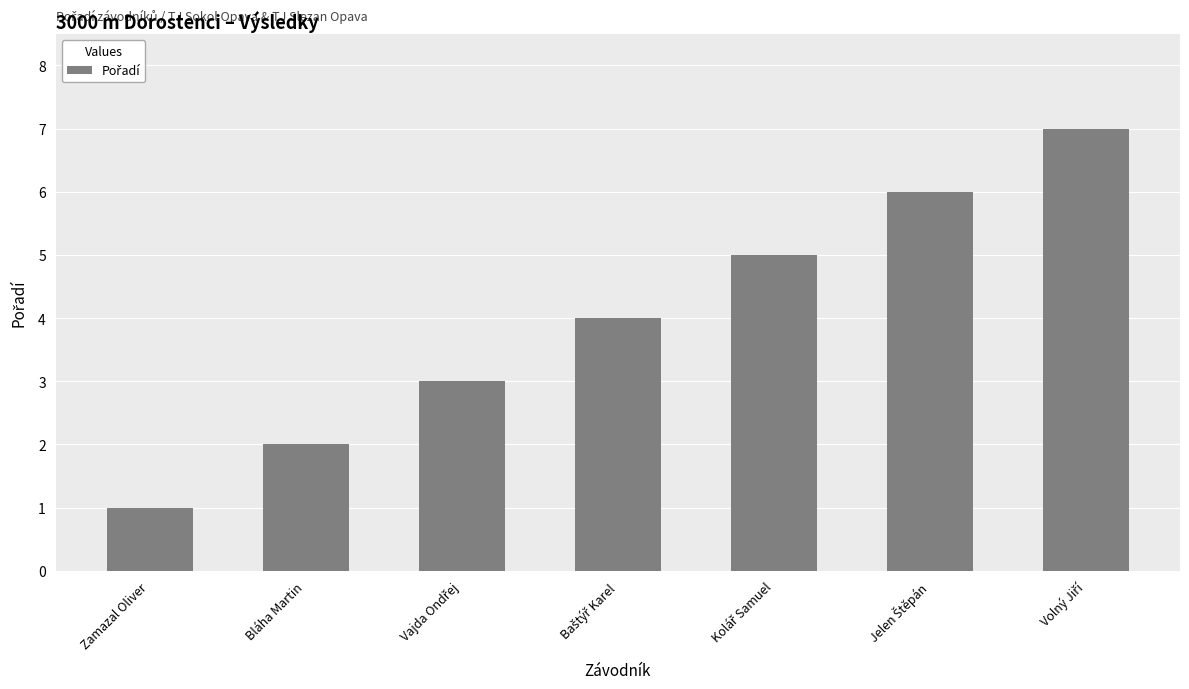

How many values are between 2 and 6?

5